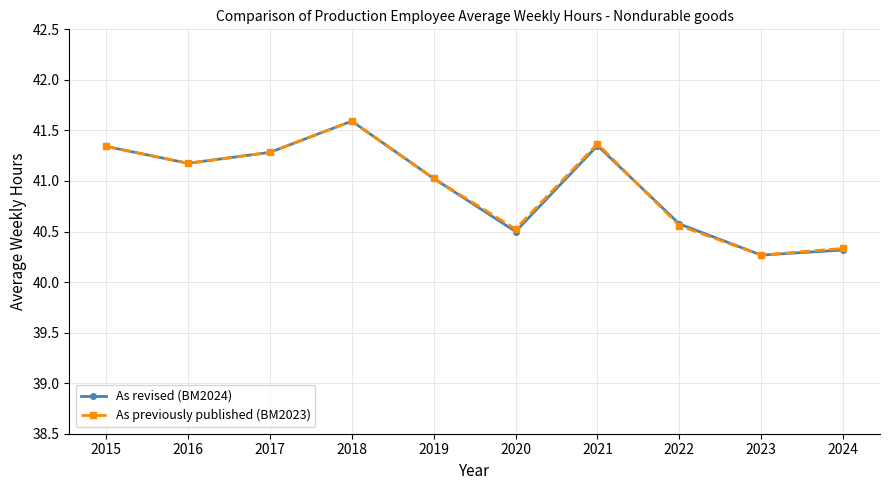

At which category is the sum across all series the highest?

2018